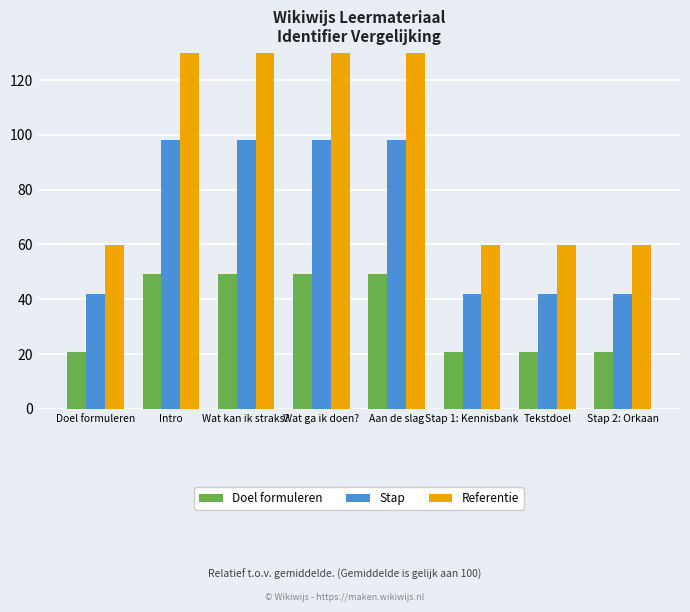

What is the difference between the highest and lowest values at Doel formuleren?

38.8